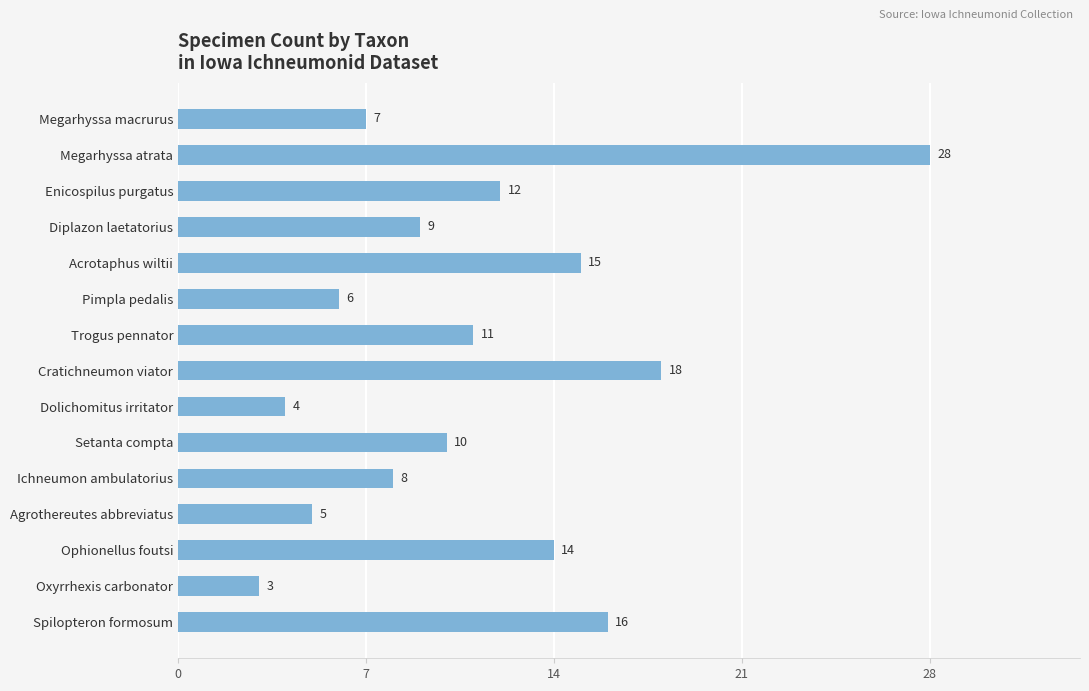

How many distinct data groups are displayed?

1